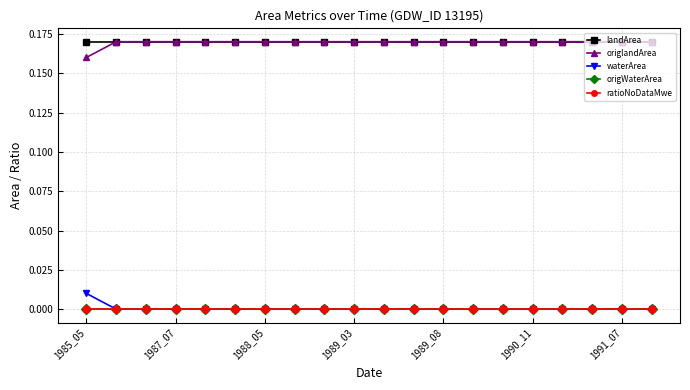

Is this an area chart (filled region under the line)?

No